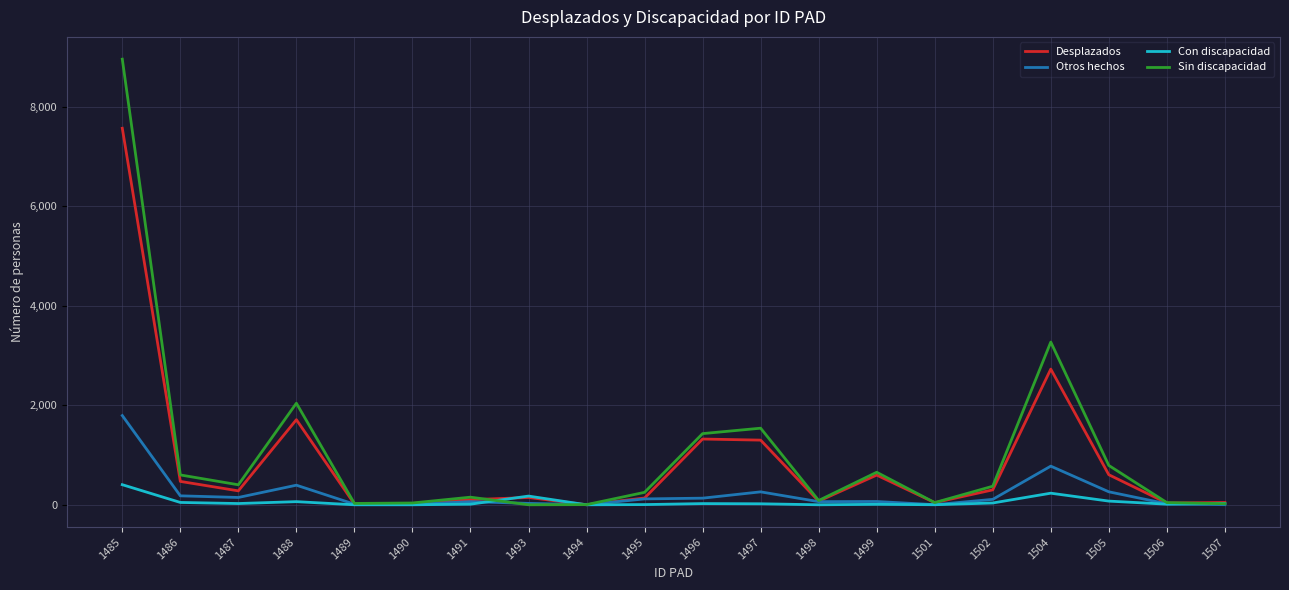

The Con discapacidad series shows 74 at 1505. True or false?

True